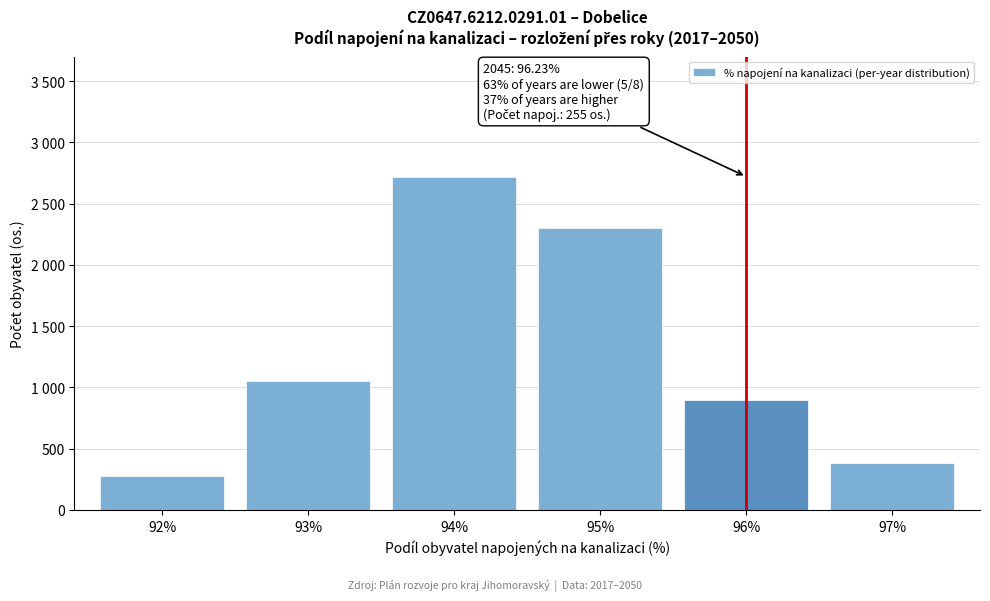

Does the chart contain any negative values?

No